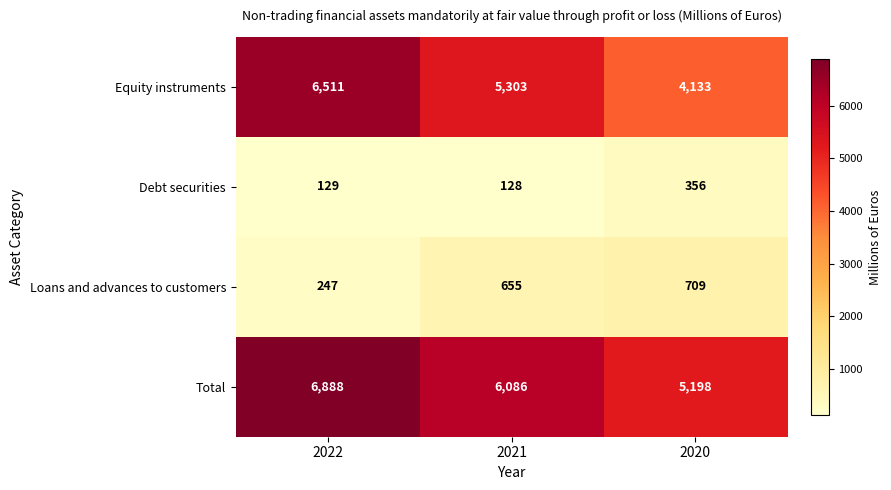

What is the difference between the Total values at 2020 and 2022?

1690